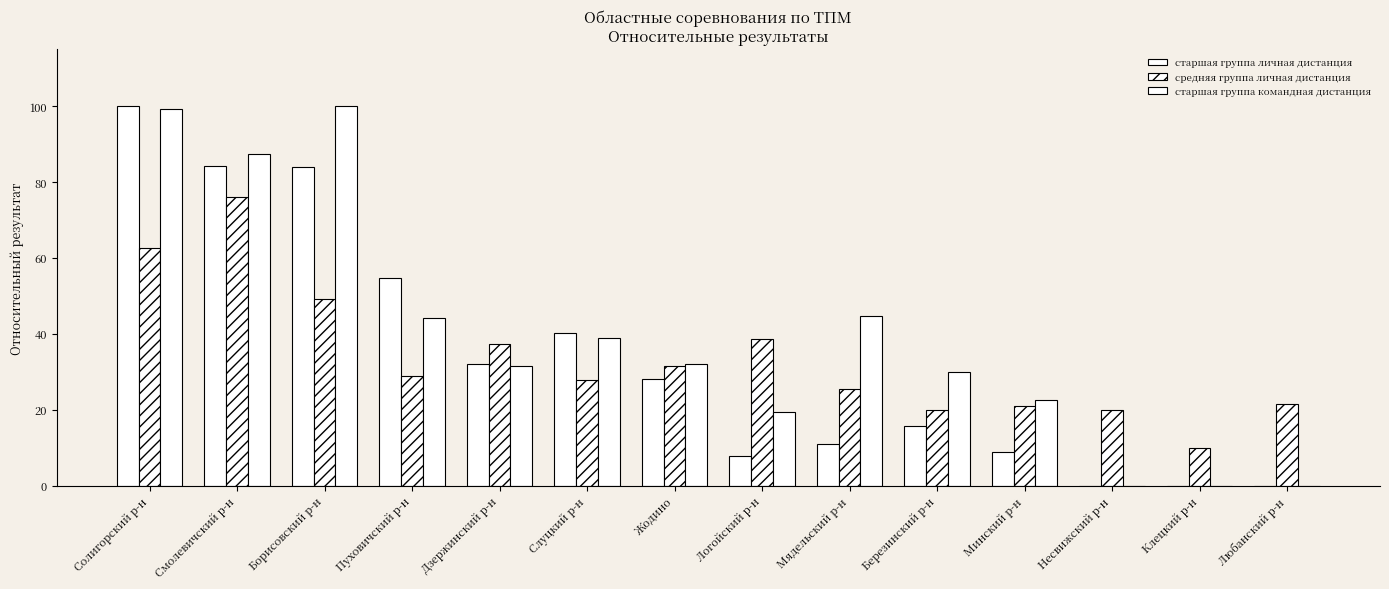

What is the total value across all series at Смолевичский р-н?

247.6